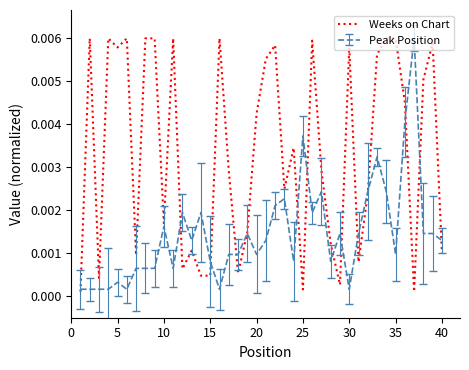

Which series has the largest total across all categories?

Weeks on Chart